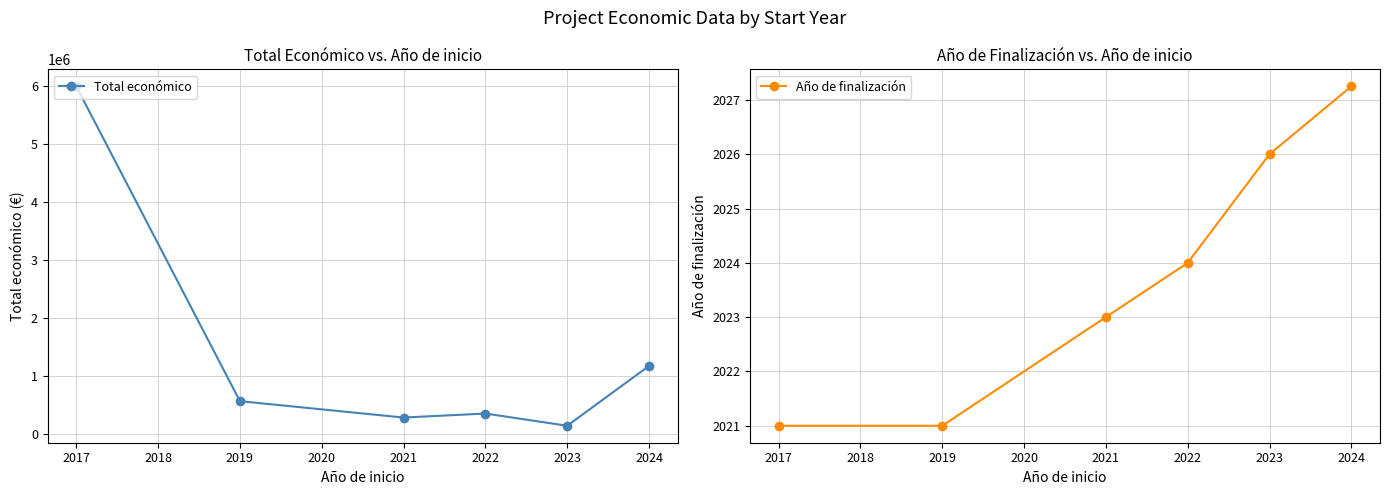

What is the minimum value shown in the chart?

2021.0